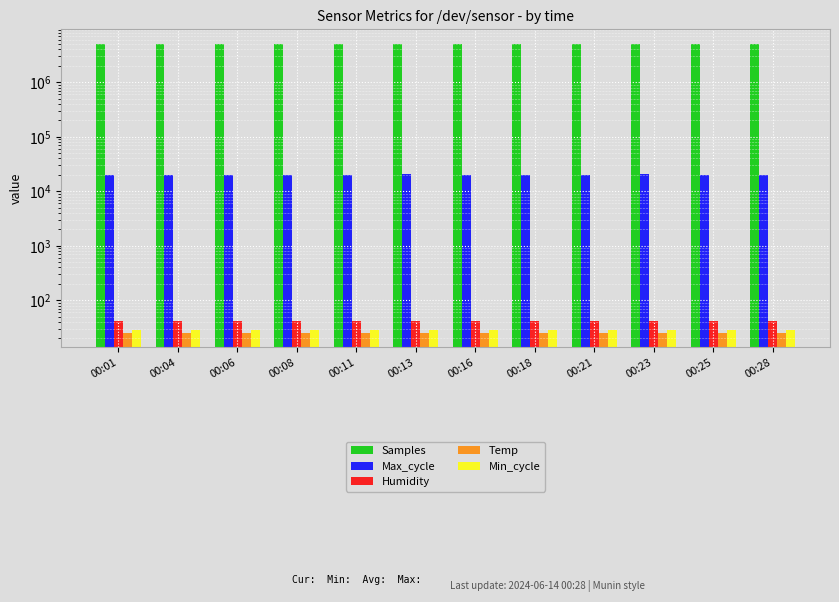

Read the Samples value at 00:21.

5069025.0